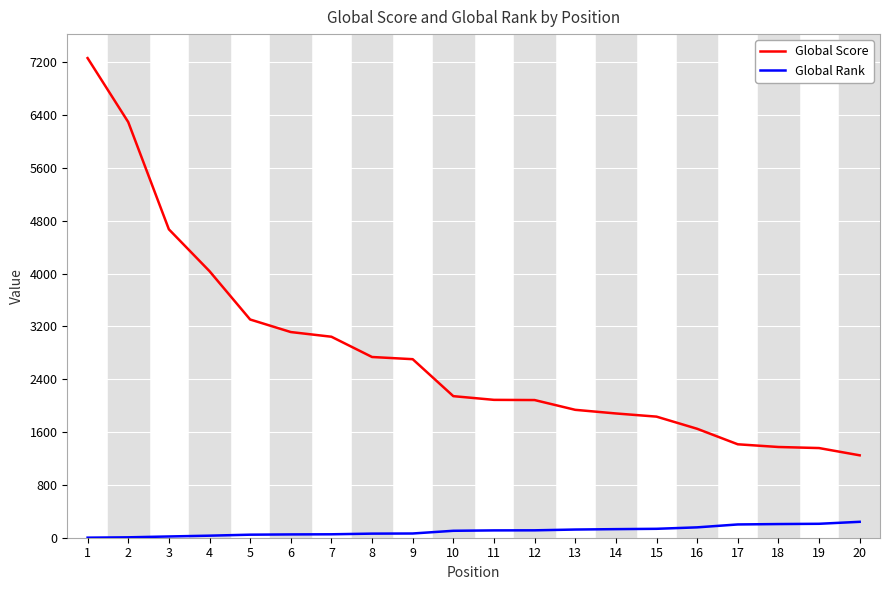

What is the difference between the maximum and second lowest values in the Global Rank series?

235